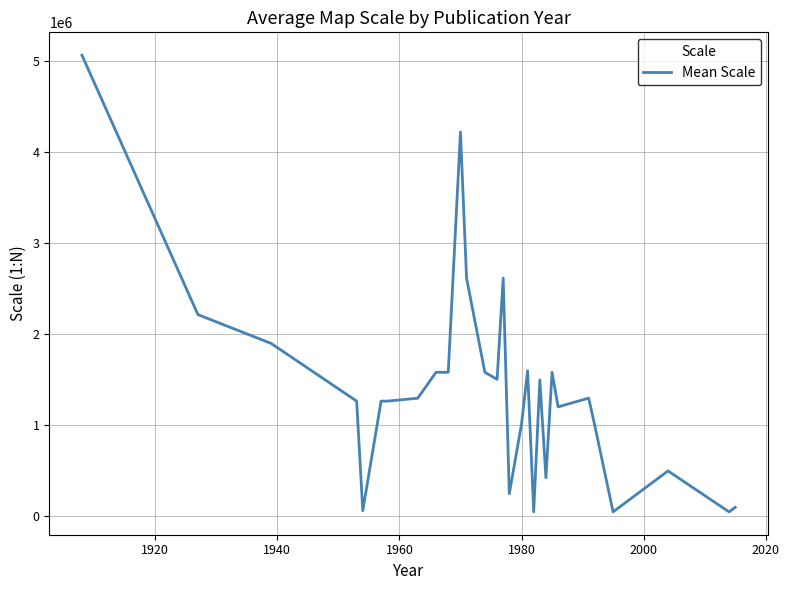

What is the average value?

1403389